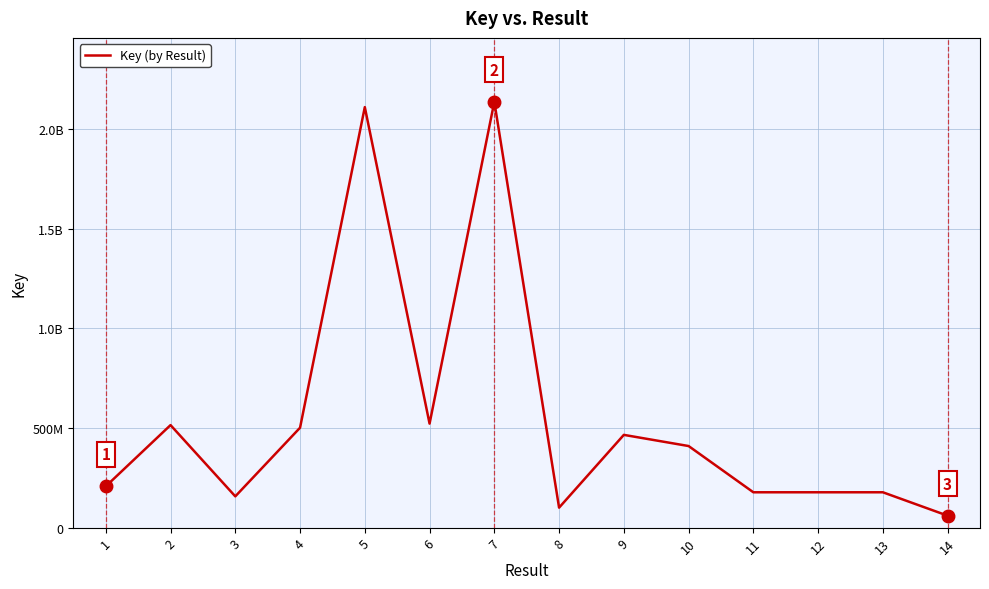

Which label corresponds to the largest value in the chart?

7